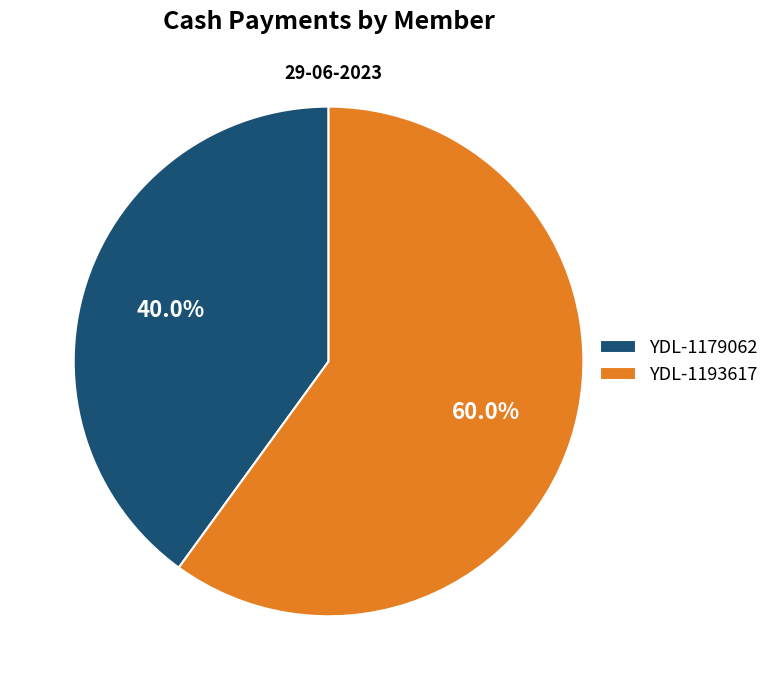

The YDL-1193617 slice represents 69% of the pie. True or false?

False